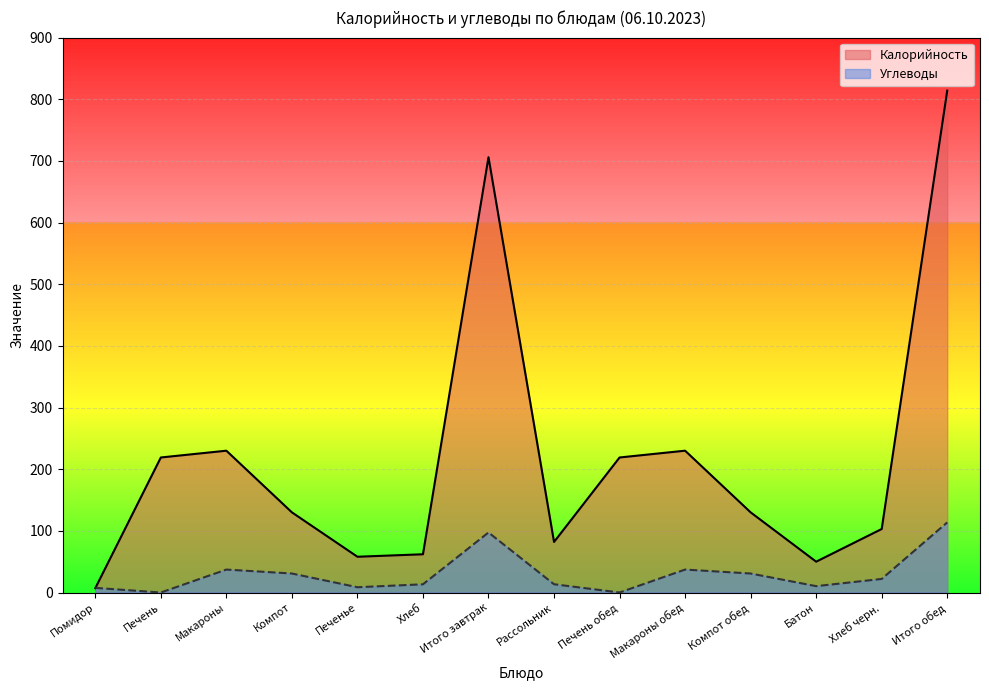

Rank the categories by Углеводы value from highest to lowest.

Итого обед, Итого завтрак, Макароны, Макароны обед, Компот, Компот обед, Хлеб черн., Рассольник, Хлеб, Батон, Печенье, Помидор, Печень, Печень обед